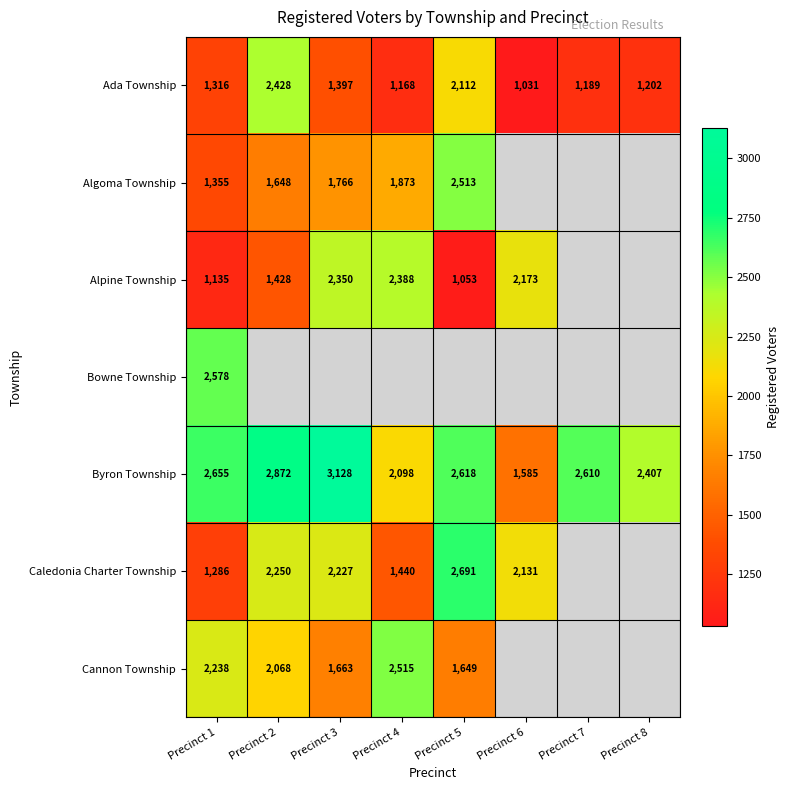

Where is Byron Township nearest to the value 2356?

Precinct 8